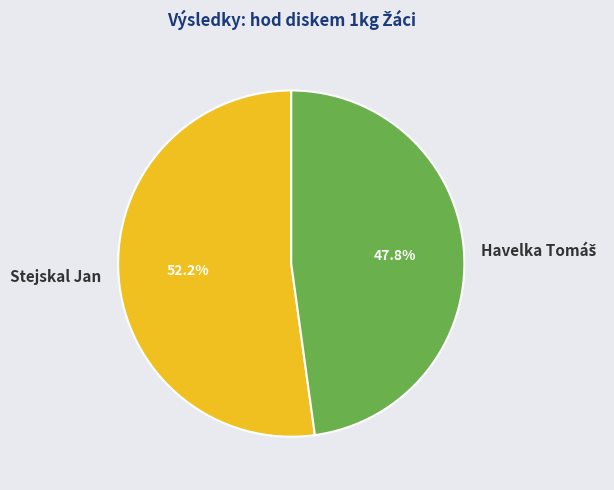

Does any single category account for the majority?

Yes